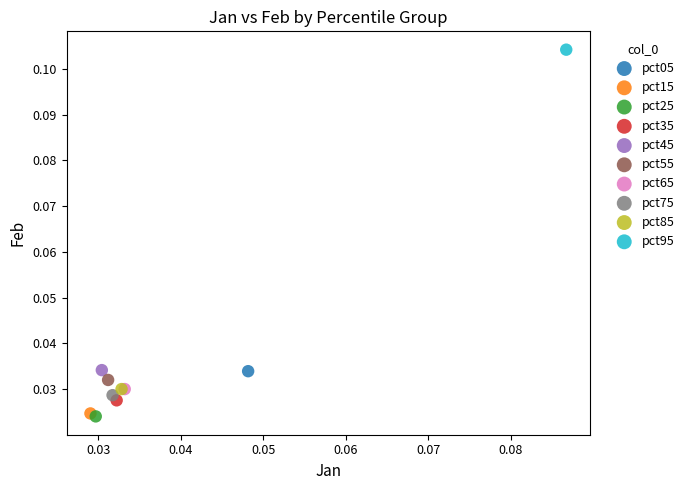

What are all the series names shown in the legend?

pct05, pct15, pct25, pct35, pct45, pct55, pct65, pct75, pct85, pct95